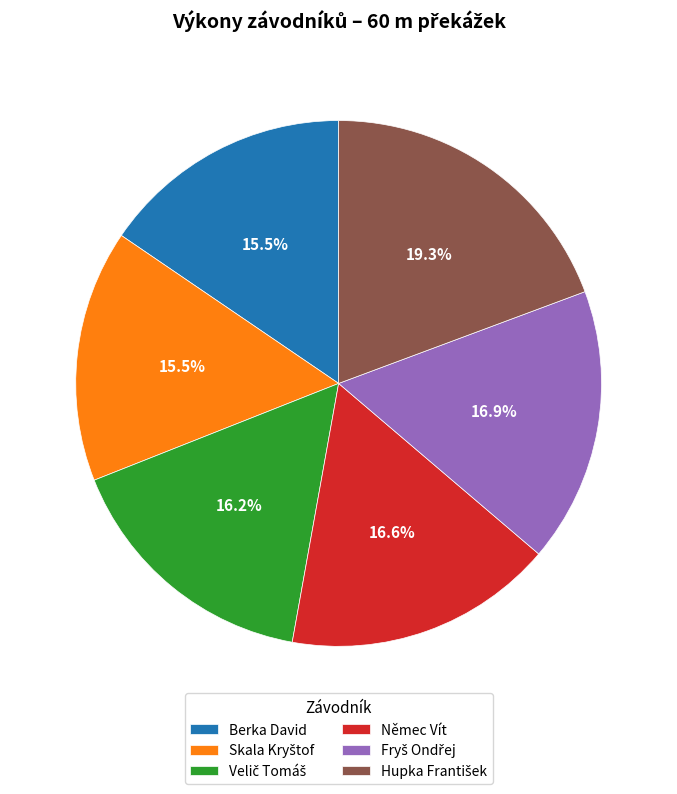

To the nearest percent, what is the combined percentage of Berka David and Němec Vít?

32%